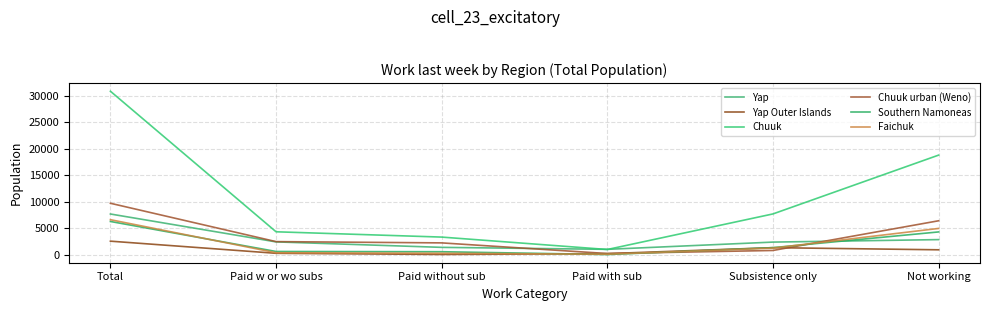

Where is the first local minimum for Southern Namoneas?

Paid with sub